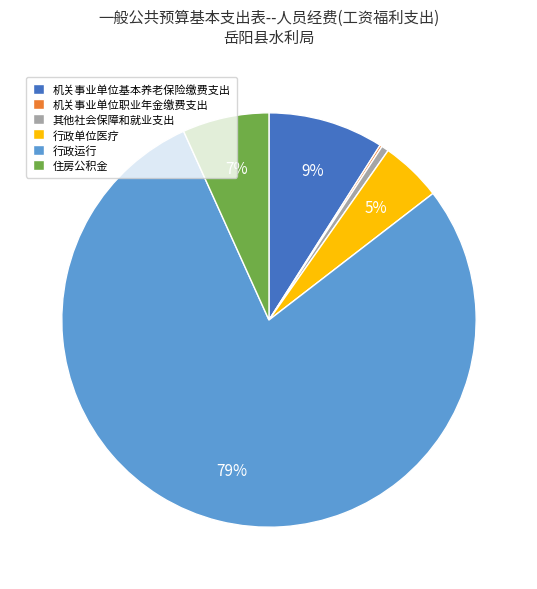

Is it true that 住房公积金 is 17% of the pie?

False